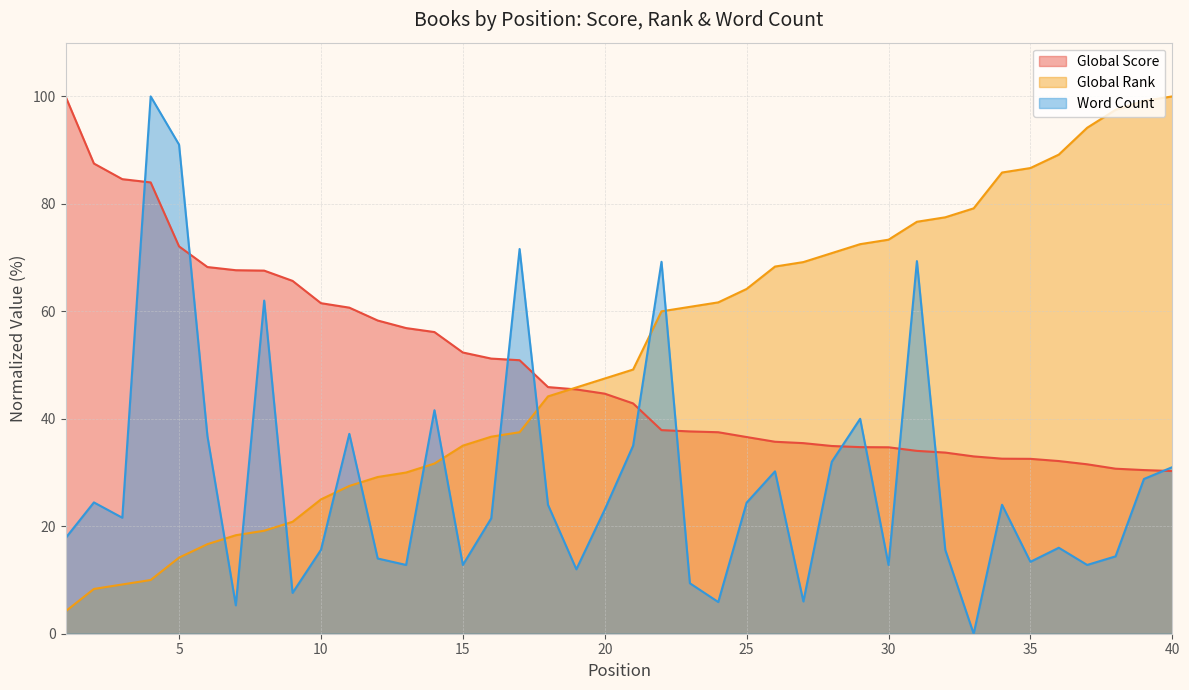

Rank the categories by Global Score value from lowest to highest.

40, 39, 38, 37, 36, 35, 34, 33, 32, 31, 30, 29, 28, 27, 26, 25, 24, 23, 22, 21, 20, 19, 18, 17, 16, 15, 14, 13, 12, 11, 10, 9, 8, 7, 6, 5, 4, 3, 2, 1